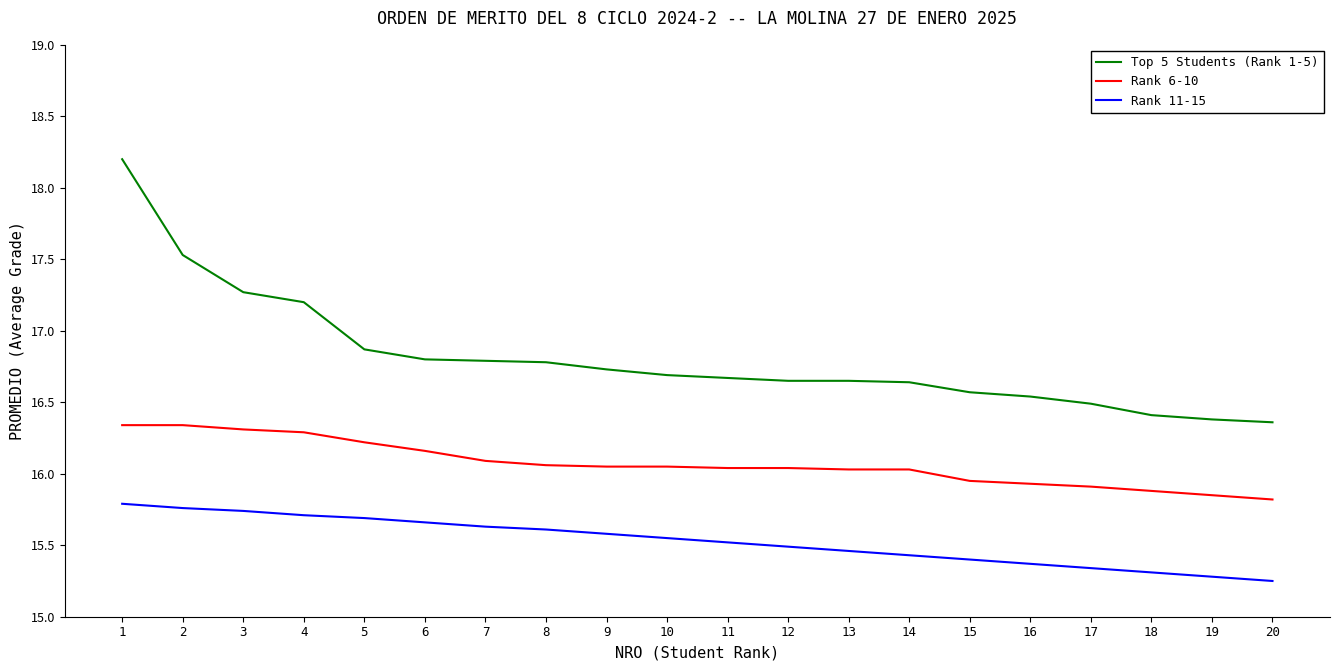

List the series in order of their overall mean, lowest first.

Rank 11-15, Rank 6-10, Top 5 Students (Rank 1-5)